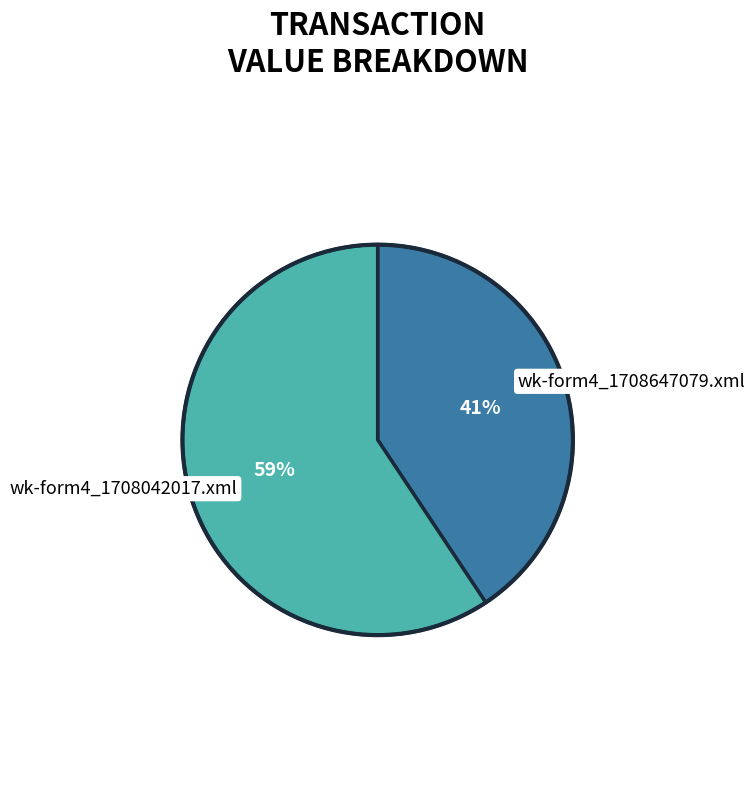

To the nearest percent, what is the average slice percentage?

50%